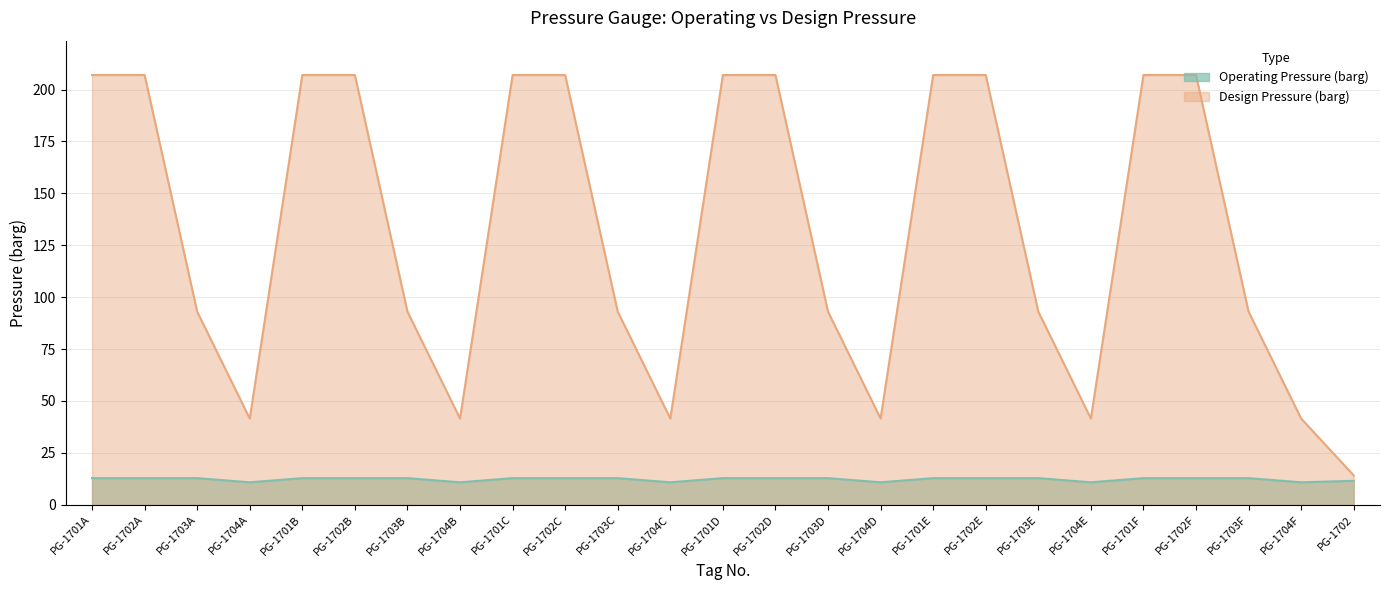

Between PG-1701F and PG-1702, which is larger?

PG-1701F